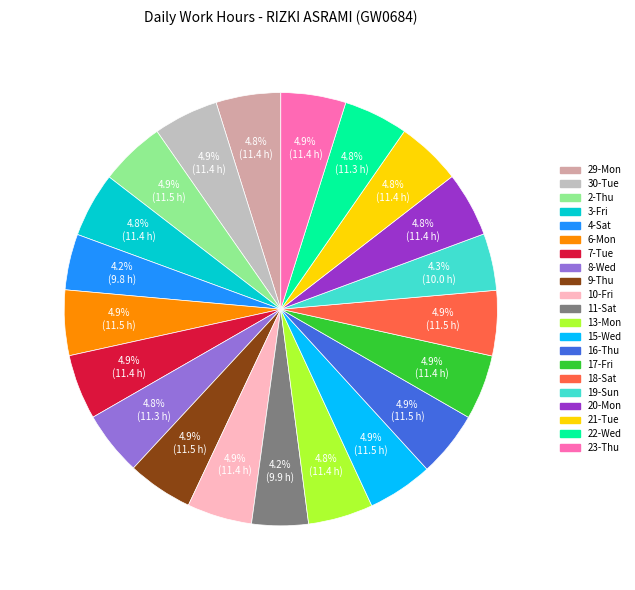

To the nearest percent, what is the average slice percentage?

5%